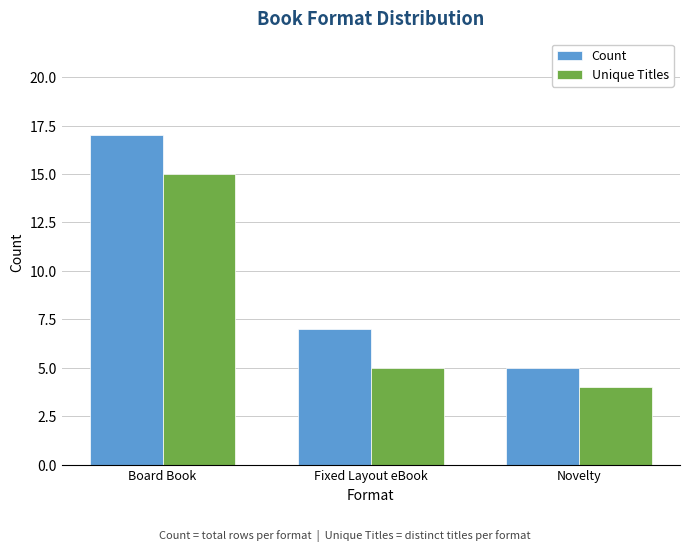

Rank the series by their maximum value, from lowest to highest.

Unique Titles, Count